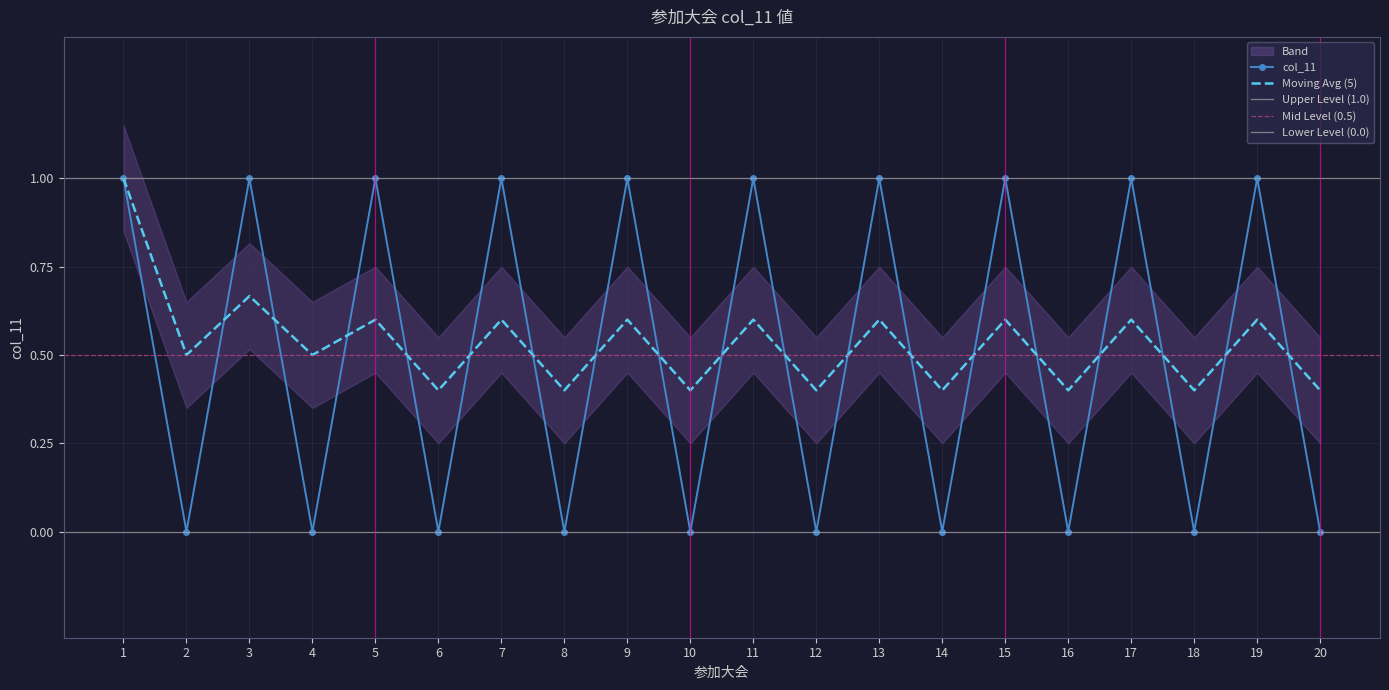

Is it true that the value at 9 is 1?

False